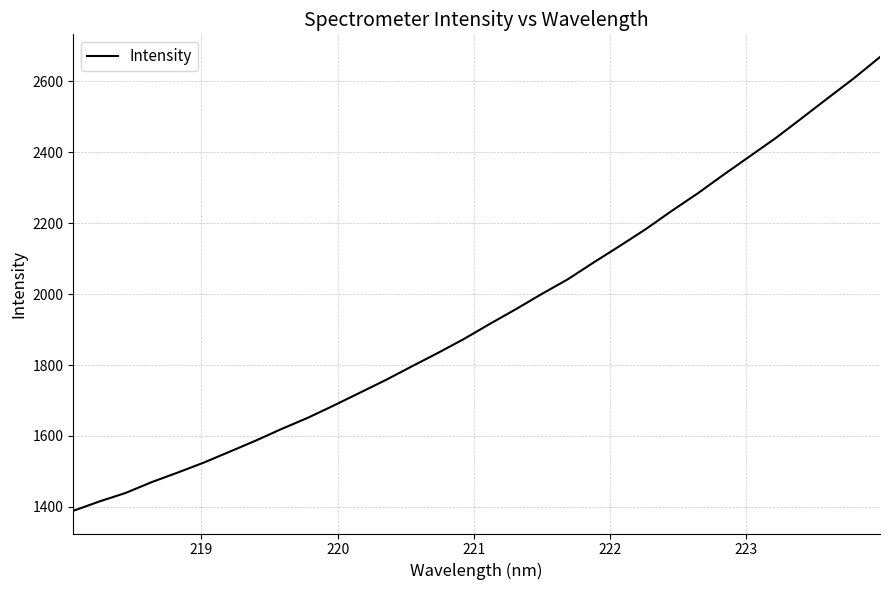

What is the difference between the maximum and minimum values?

1279.9